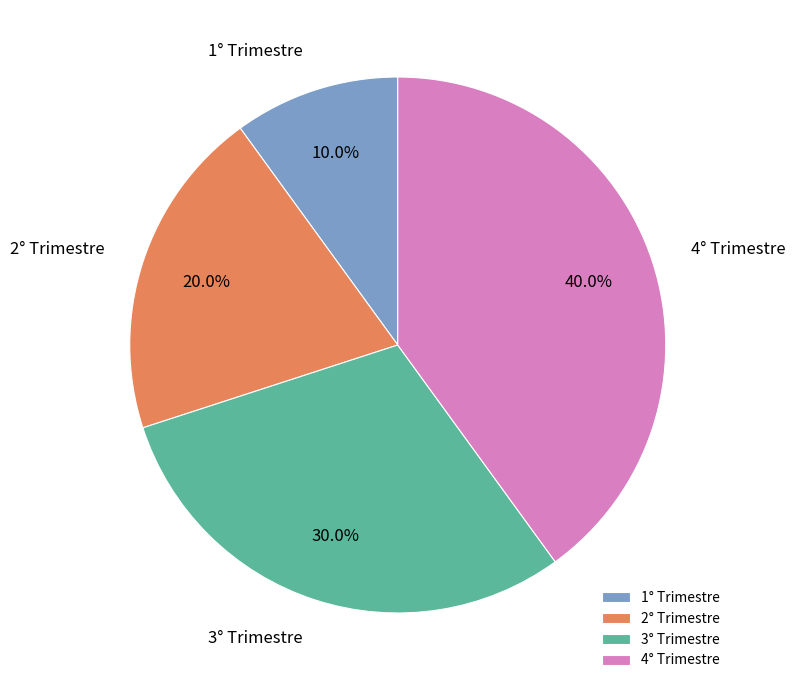

How many slices are in this pie chart?

4